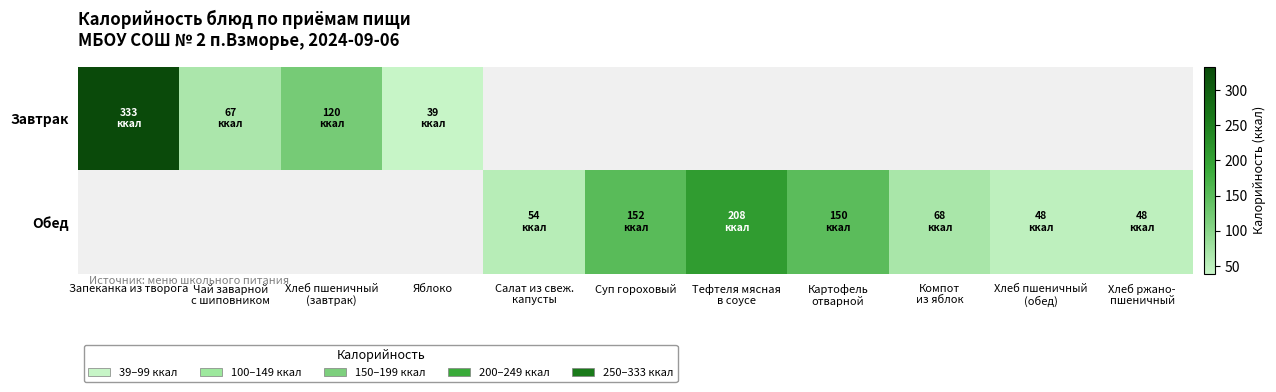

What is the total value across all series at Салат из свеж.
капусты?

54